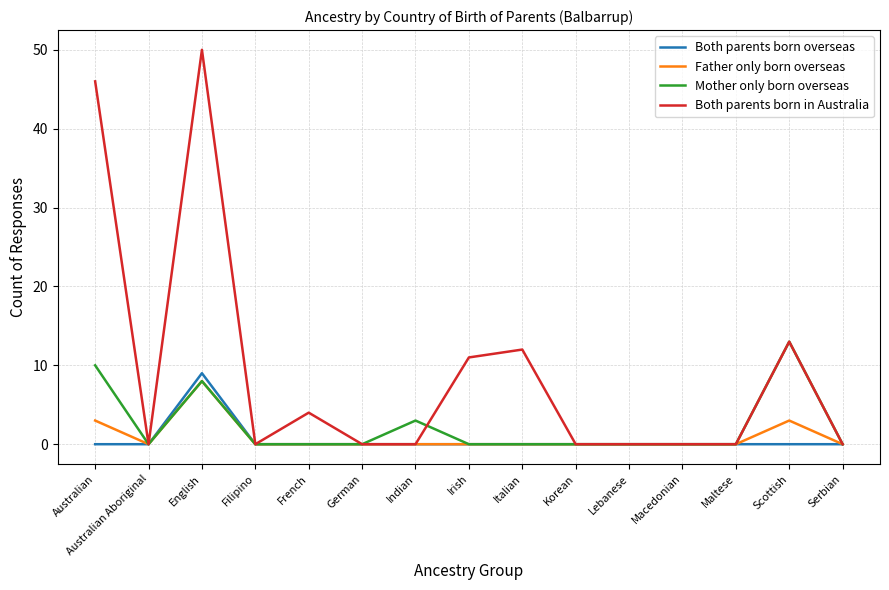

Reading left to right, list all the values displayed in this chart.

Both parents born overseas: Australian=0	Australian Aboriginal=0	English=9	Filipino=0	French=0	German=0	Indian=0	Irish=0	Italian=0	Korean=0	Lebanese=0	Macedonian=0	Maltese=0	Scottish=0	Serbian=0
Father only born overseas: Australian=3	Australian Aboriginal=0	English=8	Filipino=0	French=0	German=0	Indian=0	Irish=0	Italian=0	Korean=0	Lebanese=0	Macedonian=0	Maltese=0	Scottish=3	Serbian=0
Mother only born overseas: Australian=10	Australian Aboriginal=0	English=8	Filipino=0	French=0	German=0	Indian=3	Irish=0	Italian=0	Korean=0	Lebanese=0	Macedonian=0	Maltese=0	Scottish=13	Serbian=0
Both parents born in Australia: Australian=46	Australian Aboriginal=0	English=50	Filipino=0	French=4	German=0	Indian=0	Irish=11	Italian=12	Korean=0	Lebanese=0	Macedonian=0	Maltese=0	Scottish=13	Serbian=0